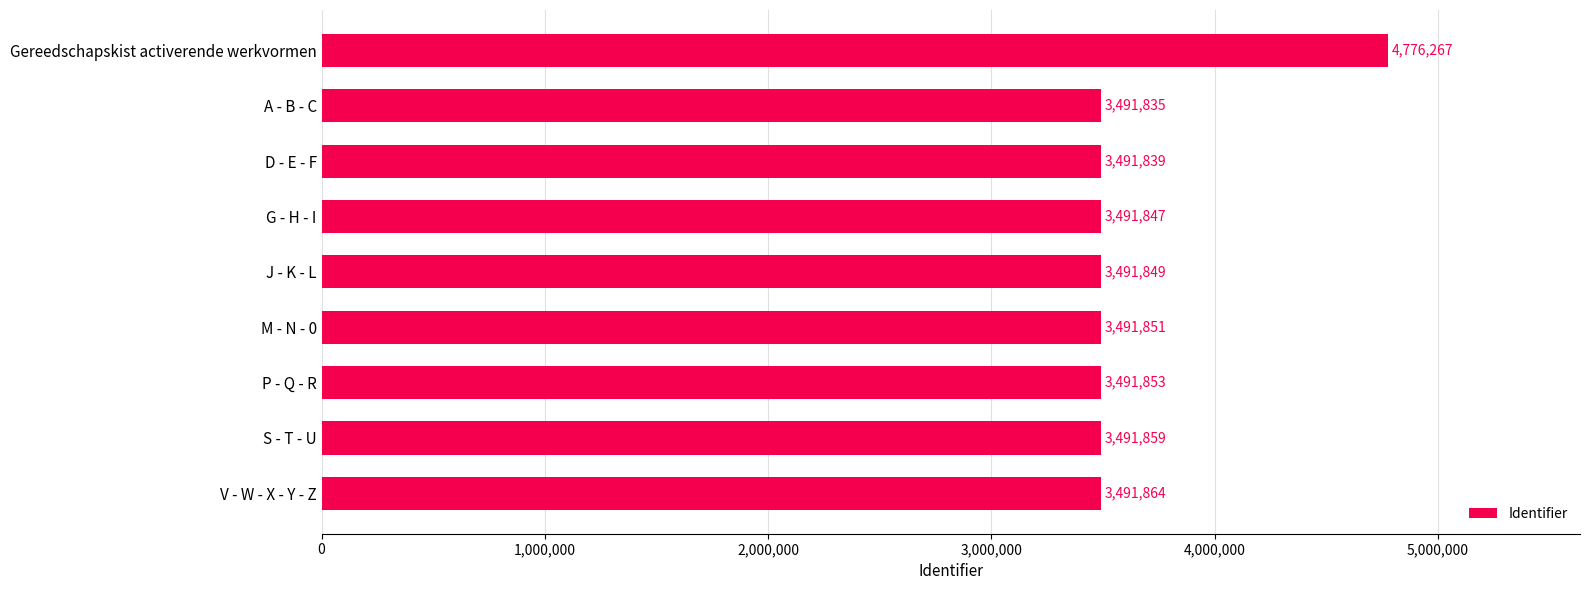

What is the change in value from D - E - F to V - W - X - Y - Z?

+25